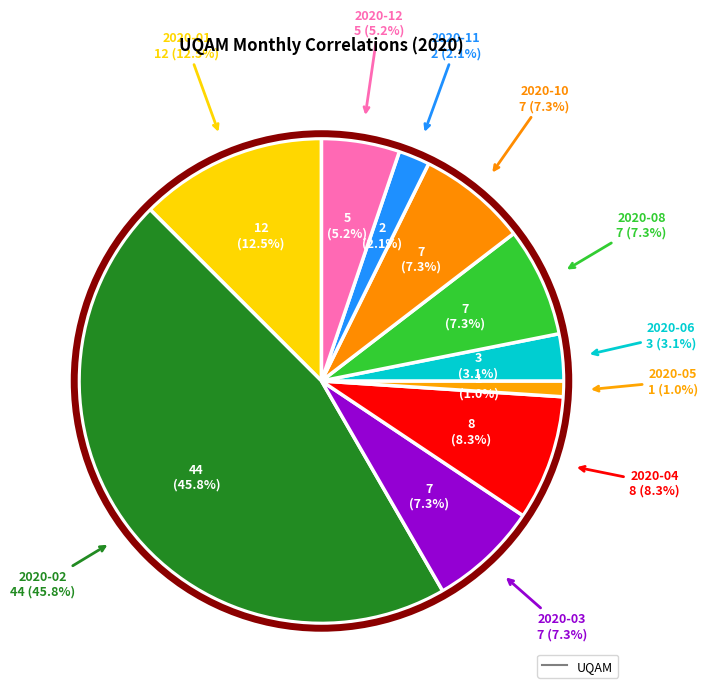

What is the change in value from 2020-02 to 2020-10?

-37